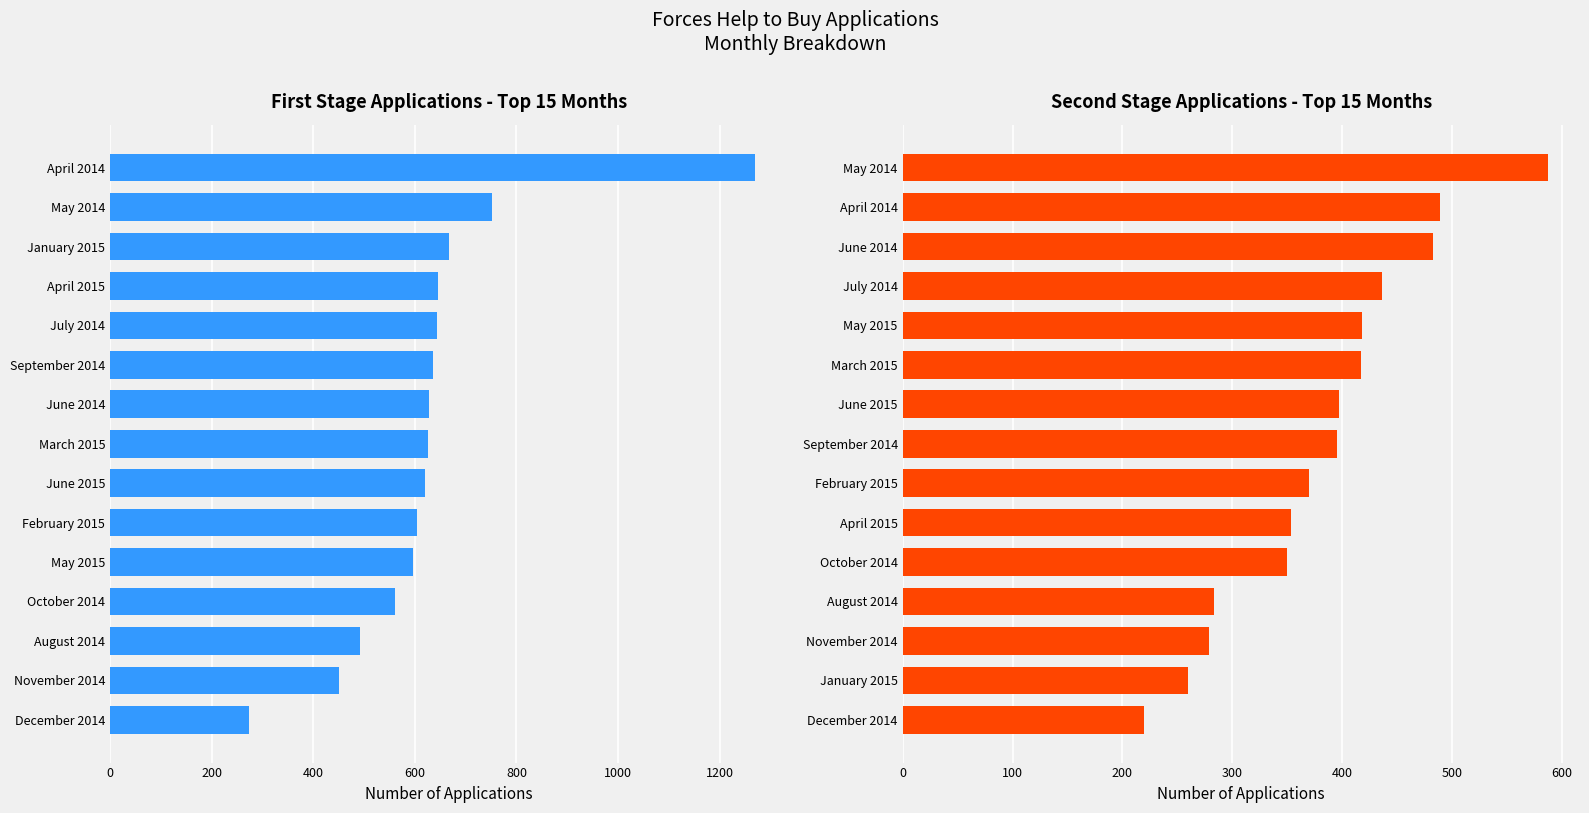

Which series changed the most between 9 and 13?

First Stage Applications